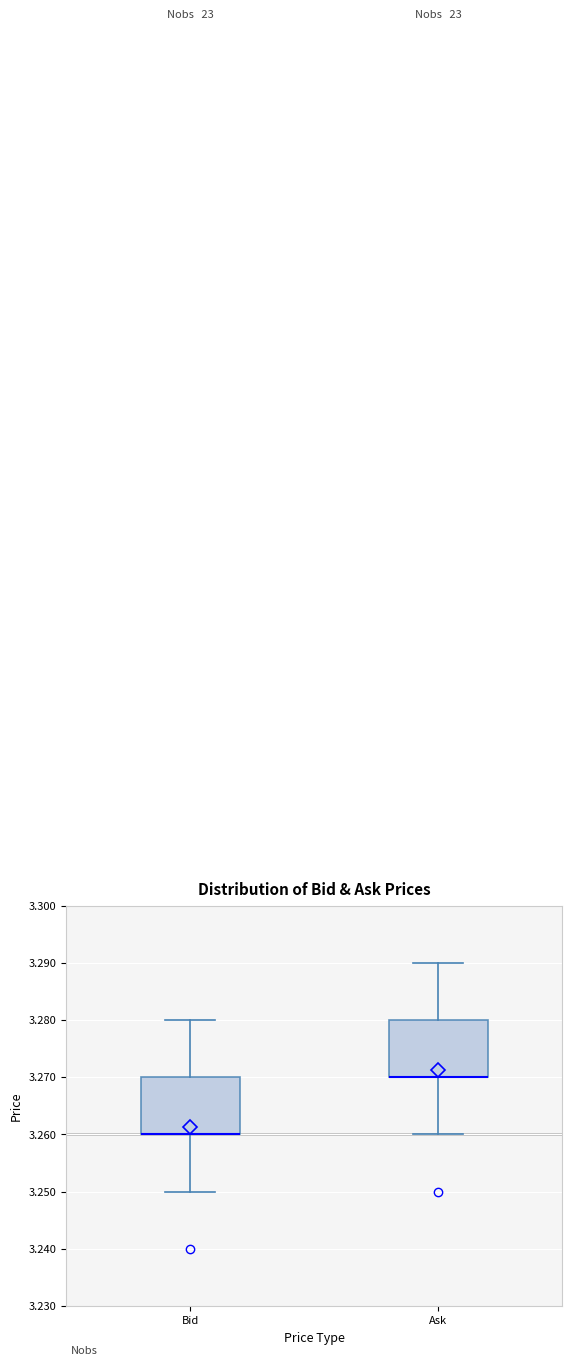

Reading left to right, read every box against the y-axis: the position of its median line, the range the box covers, and the ends of its whiskers. The values are not printed on the chart, so give them approximately, as read against the axis.

Bid: median 3.26 (drawn on the box's lower edge), box 3.26 to 3.27, whiskers 3.25 to 3.28
Ask: median 3.27 (drawn on the box's lower edge), box 3.27 to 3.28, whiskers 3.26 to 3.29